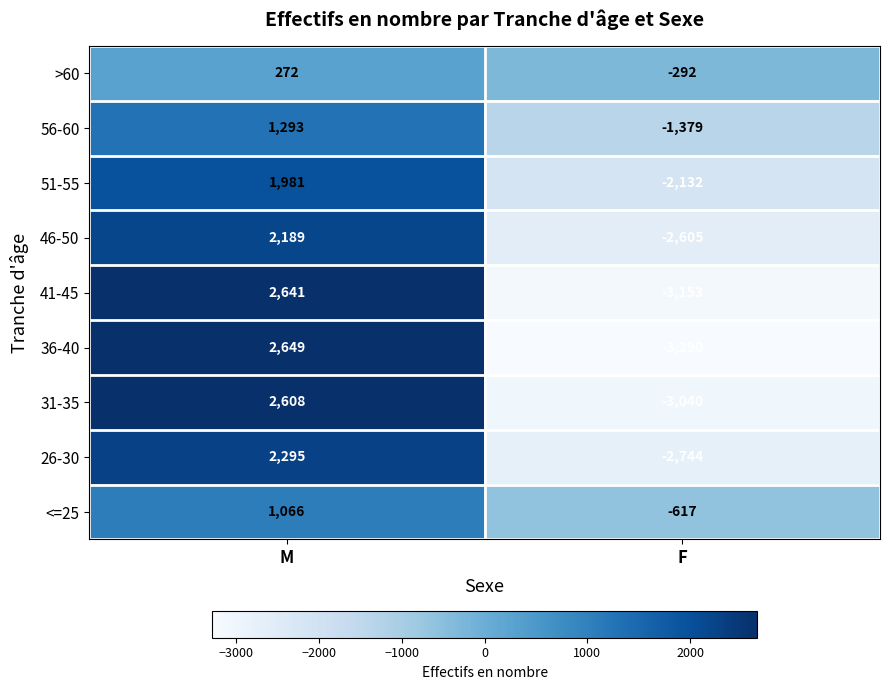

How many negative values does the <=25 series have?

1